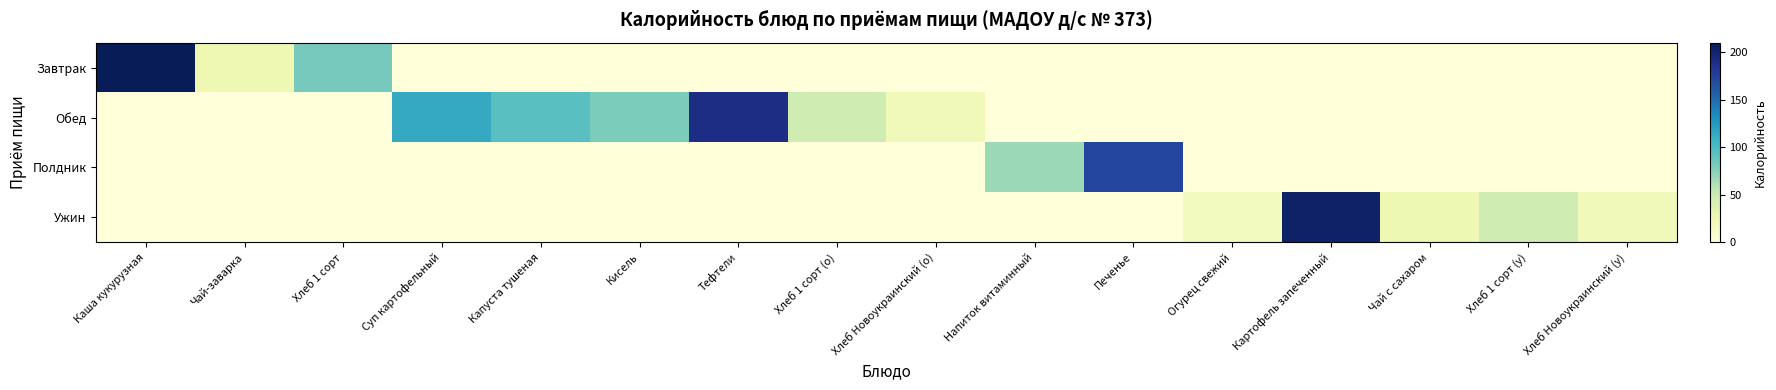

Reading right to left, list all the values displayed in this chart.

Завтрак: Хлеб Новоукраинский (у)=0.0	Хлеб 1 сорт (у)=0.0	Чай с сахаром=0.0	Картофель запеченный=0.0	Огурец свежий=0.0	Печенье=0.0	Напиток витаминный=0.0	Хлеб Новоукраинский (о)=0.0	Хлеб 1 сорт (о)=0.0	Тефтели=0.0	Кисель=0.0	Капуста тушеная=0.0	Суп картофельный=0.0	Хлеб 1 сорт=82.2	Чай-заварка=25.0	Каша кукурузная=268.8
Обед: Хлеб Новоукраинский (у)=0.0	Хлеб 1 сорт (у)=0.0	Чай с сахаром=0.0	Картофель запеченный=0.0	Огурец свежий=0.0	Печенье=0.0	Напиток витаминный=0.0	Хлеб Новоукраинский (о)=20.9	Хлеб 1 сорт (о)=47.0	Тефтели=190.8	Кисель=80.0	Капуста тушеная=94.5	Суп картофельный=114.0	Хлеб 1 сорт=0.0	Чай-заварка=0.0	Каша кукурузная=0.0
Полдник: Хлеб Новоукраинский (у)=0.0	Хлеб 1 сорт (у)=0.0	Чай с сахаром=0.0	Картофель запеченный=0.0	Огурец свежий=0.0	Печенье=172.0	Напиток витаминный=68.6	Хлеб Новоукраинский (о)=0.0	Хлеб 1 сорт (о)=0.0	Тефтели=0.0	Кисель=0.0	Капуста тушеная=0.0	Суп картофельный=0.0	Хлеб 1 сорт=0.0	Чай-заварка=0.0	Каша кукурузная=0.0
Ужин: Хлеб Новоукраинский (у)=20.9	Хлеб 1 сорт (у)=47.0	Чай с сахаром=26.1	Картофель запеченный=203.4	Огурец свежий=16.8	Печенье=0.0	Напиток витаминный=0.0	Хлеб Новоукраинский (о)=0.0	Хлеб 1 сорт (о)=0.0	Тефтели=0.0	Кисель=0.0	Капуста тушеная=0.0	Суп картофельный=0.0	Хлеб 1 сорт=0.0	Чай-заварка=0.0	Каша кукурузная=0.0